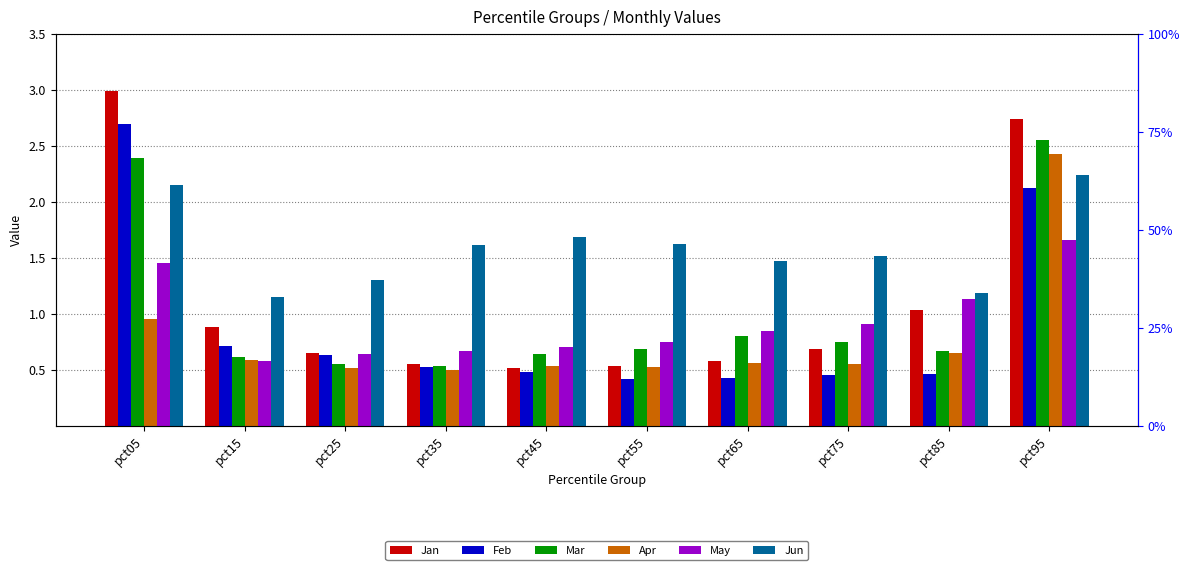

The value of Jun at pct65 is 0.6. True or false?

False